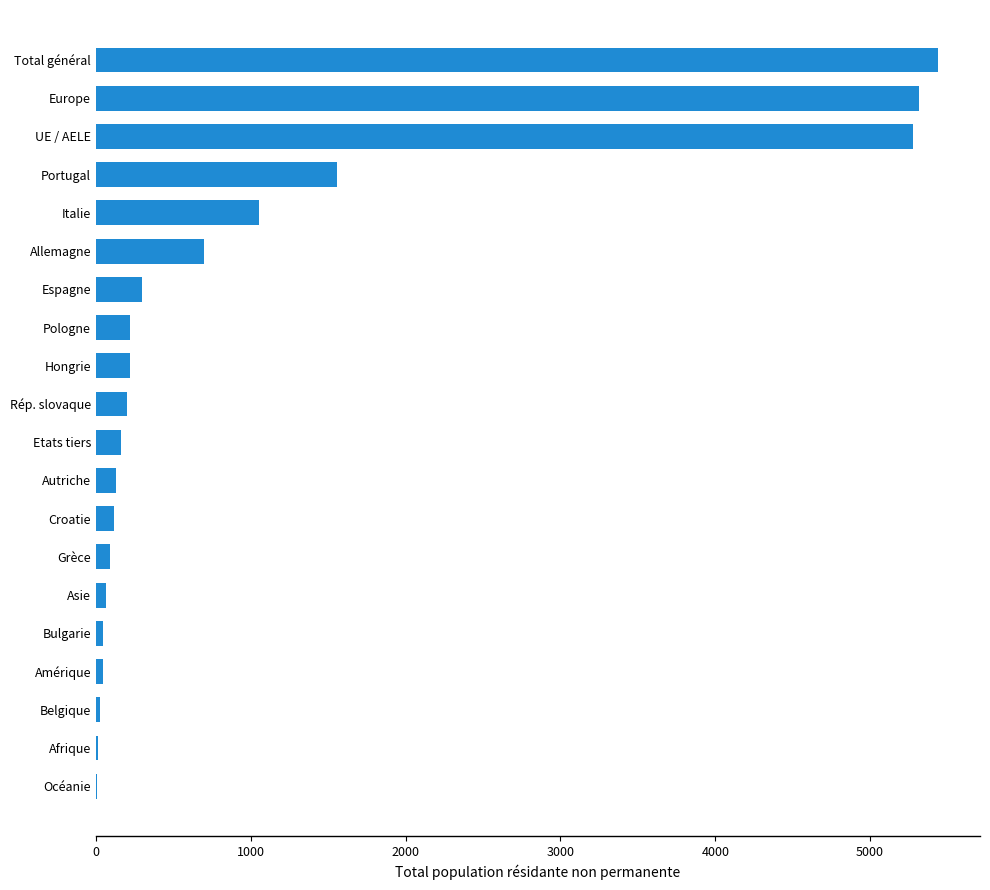

At which label is the value closest to 2721?

Portugal